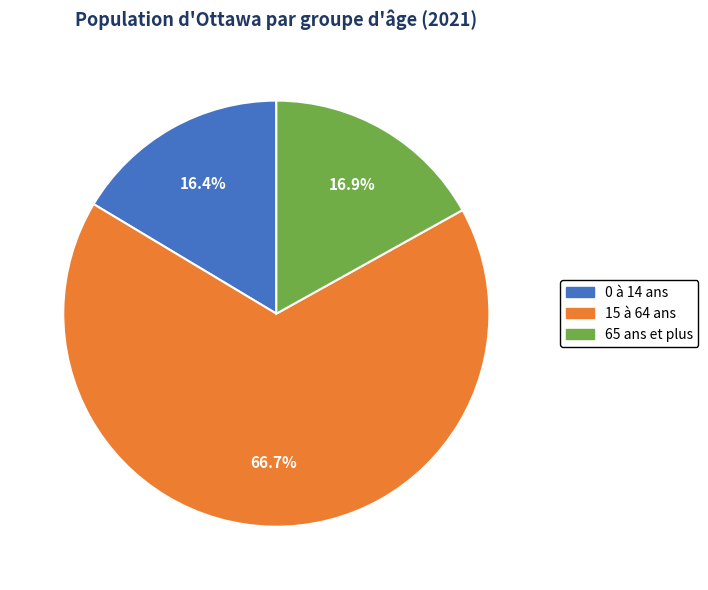

Which has a higher value, 15 à 64 ans or 65 ans et plus?

15 à 64 ans